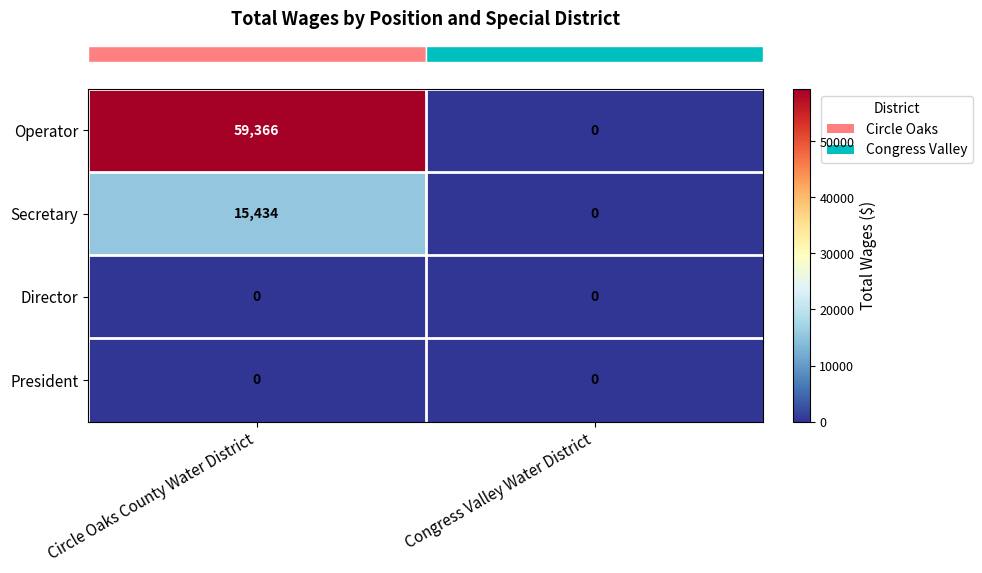

How many distinct data groups are displayed?

4